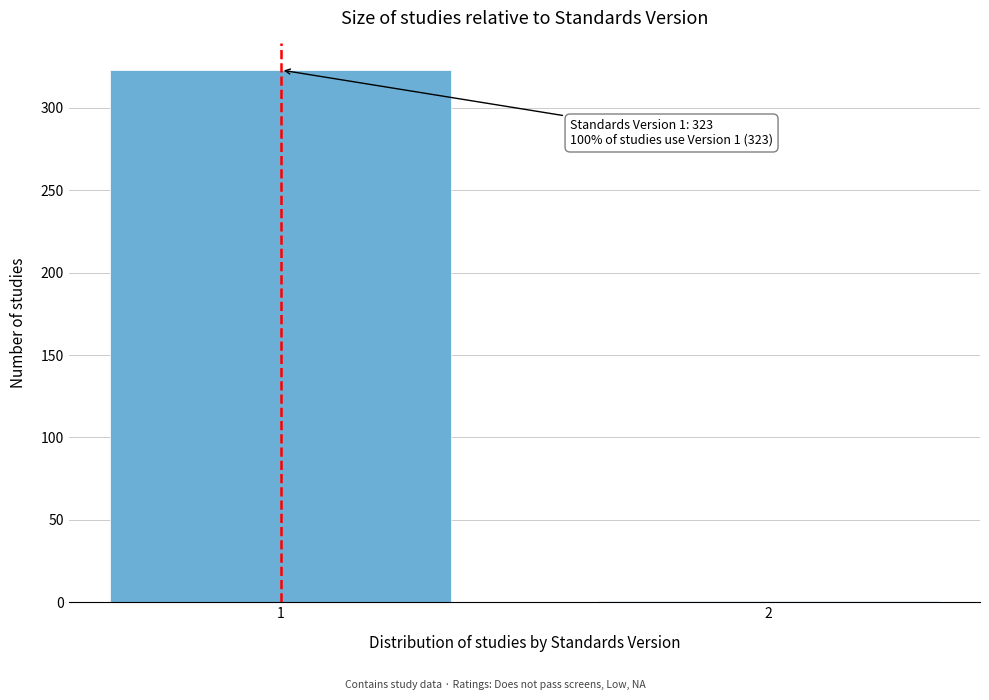

Reading left to right, what are all the values shown in this chart?

1=323	2=1